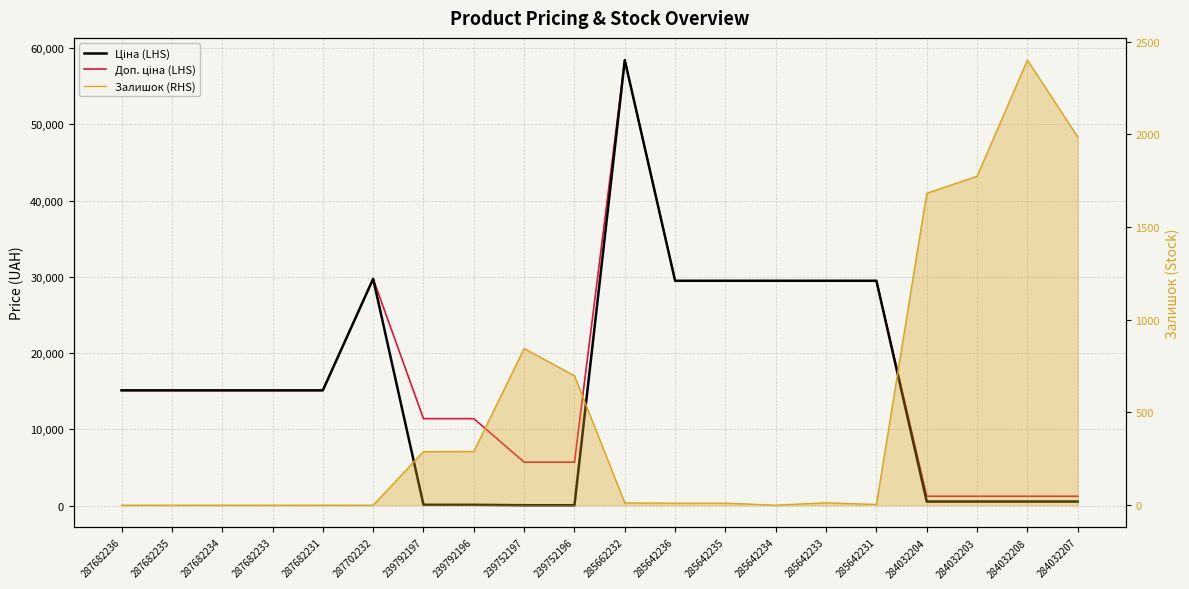

What is the difference between the second highest and second lowest values in the Доп. ціна series?

28511.9